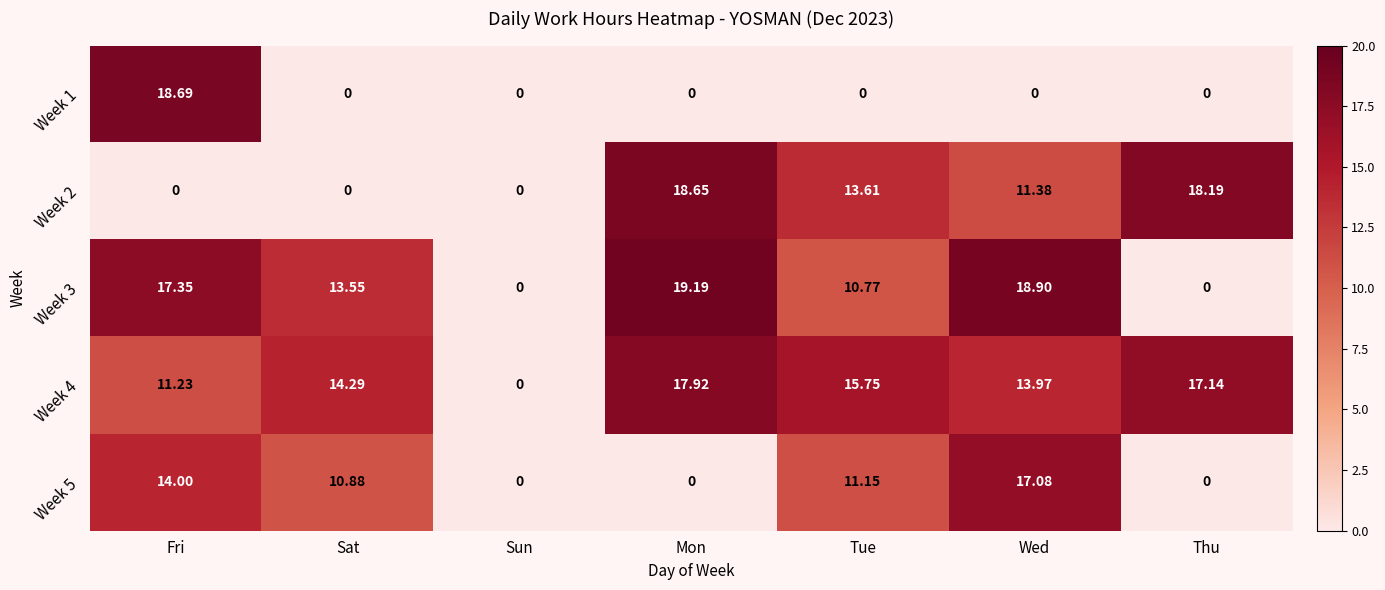

Count the number of categories in the chart.

7